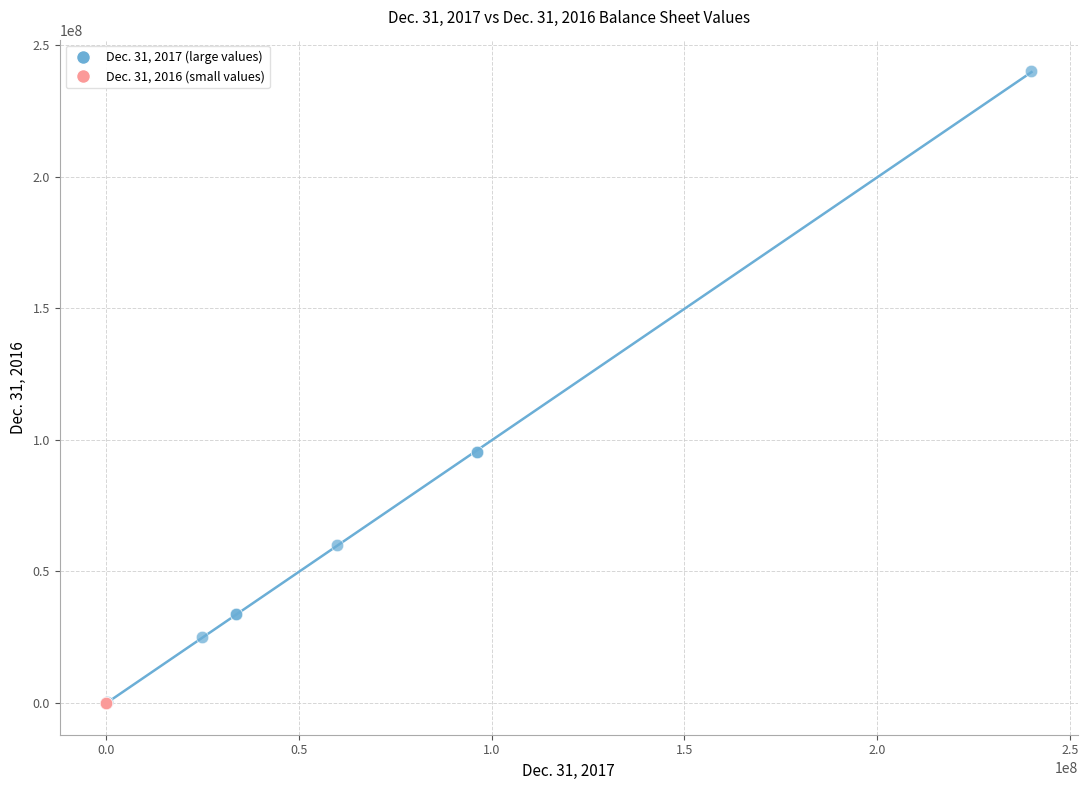

Which series reaches the maximum Y coordinate?

Dec. 31, 2017 (large values)